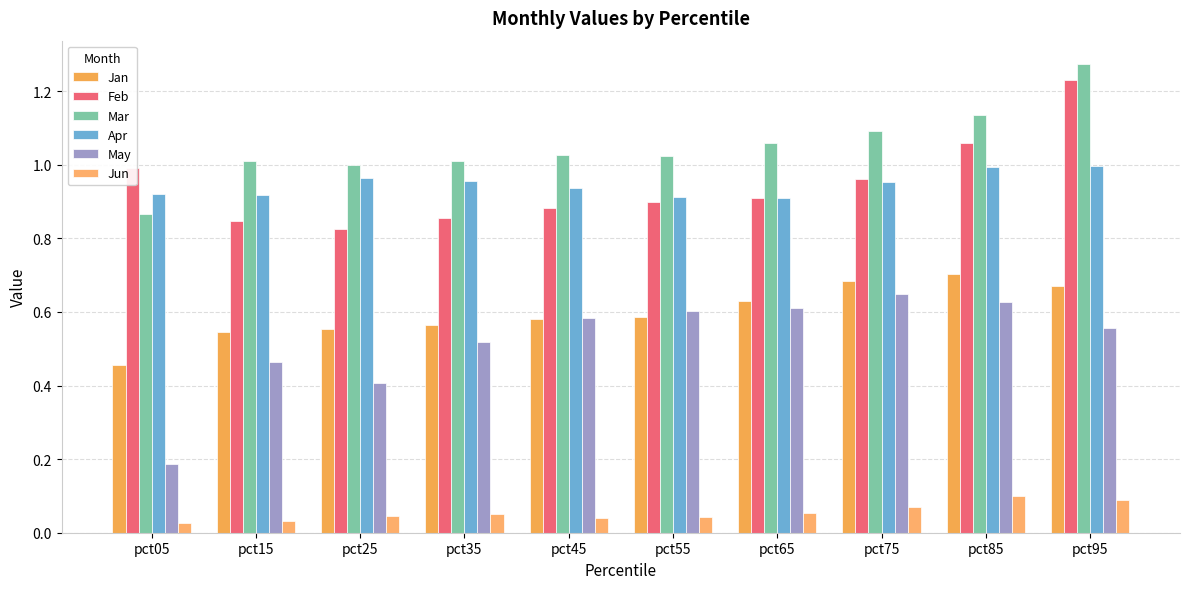

Reading left to right, what are all the values shown in this chart?

Jan: pct05=0.5	pct15=0.5	pct25=0.6	pct35=0.6	pct45=0.6	pct55=0.6	pct65=0.6	pct75=0.7	pct85=0.7	pct95=0.7
Feb: pct05=1.0	pct15=0.8	pct25=0.8	pct35=0.9	pct45=0.9	pct55=0.9	pct65=0.9	pct75=1.0	pct85=1.1	pct95=1.2
Mar: pct05=0.9	pct15=1.0	pct25=1.0	pct35=1.0	pct45=1.0	pct55=1.0	pct65=1.1	pct75=1.1	pct85=1.1	pct95=1.3
Apr: pct05=0.9	pct15=0.9	pct25=1.0	pct35=1.0	pct45=0.9	pct55=0.9	pct65=0.9	pct75=1.0	pct85=1.0	pct95=1.0
May: pct05=0.2	pct15=0.5	pct25=0.4	pct35=0.5	pct45=0.6	pct55=0.6	pct65=0.6	pct75=0.6	pct85=0.6	pct95=0.6
Jun: pct05=0.0	pct15=0.0	pct25=0.0	pct35=0.1	pct45=0.0	pct55=0.0	pct65=0.1	pct75=0.1	pct85=0.1	pct95=0.1